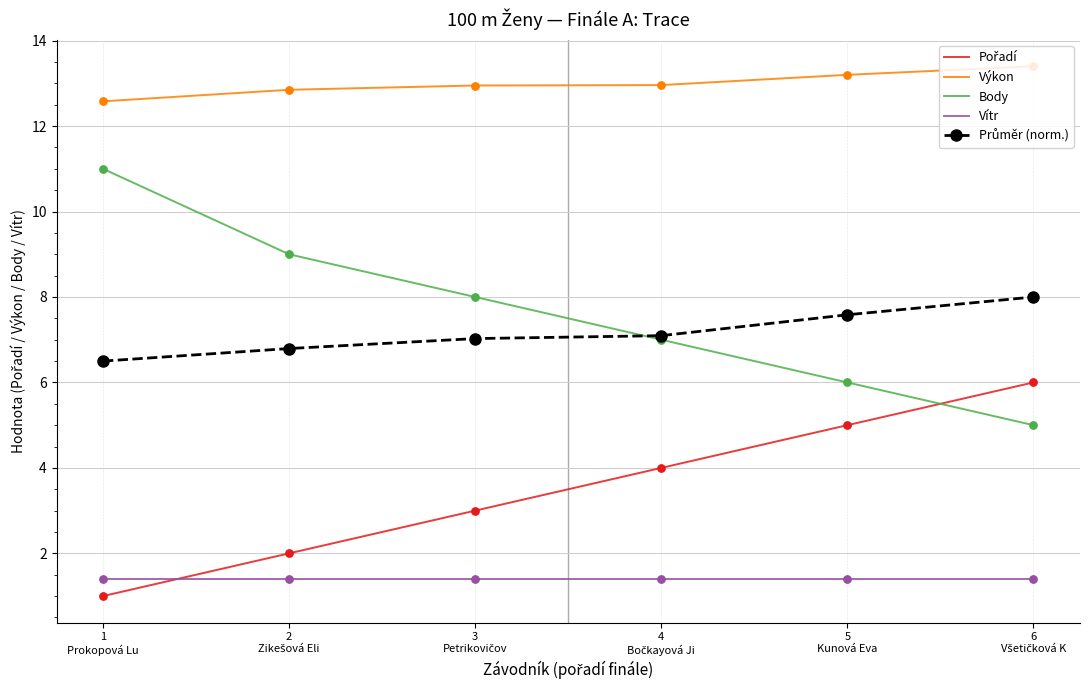

Which series has the largest total across all categories?

Výkon